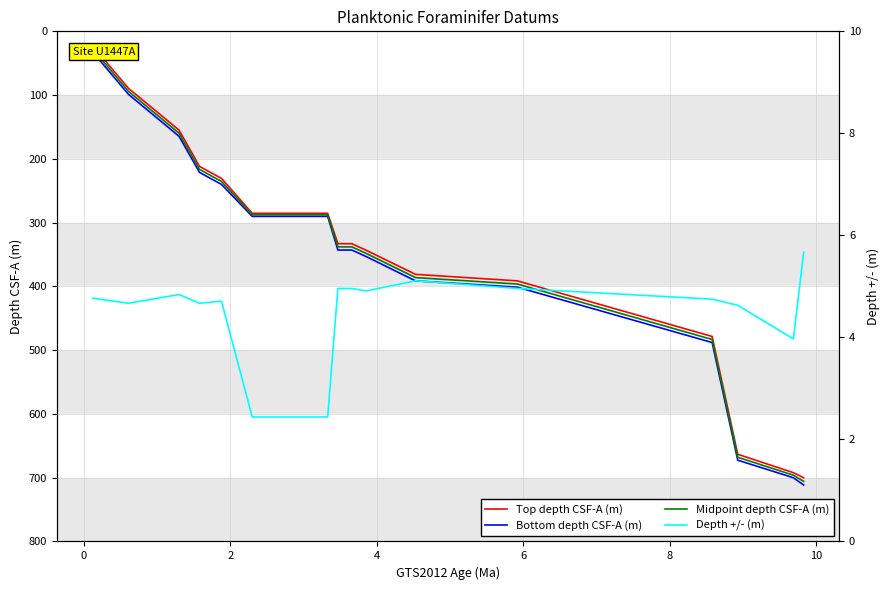

What is the maximum value for Top depth CSF-A (m)?

700.1